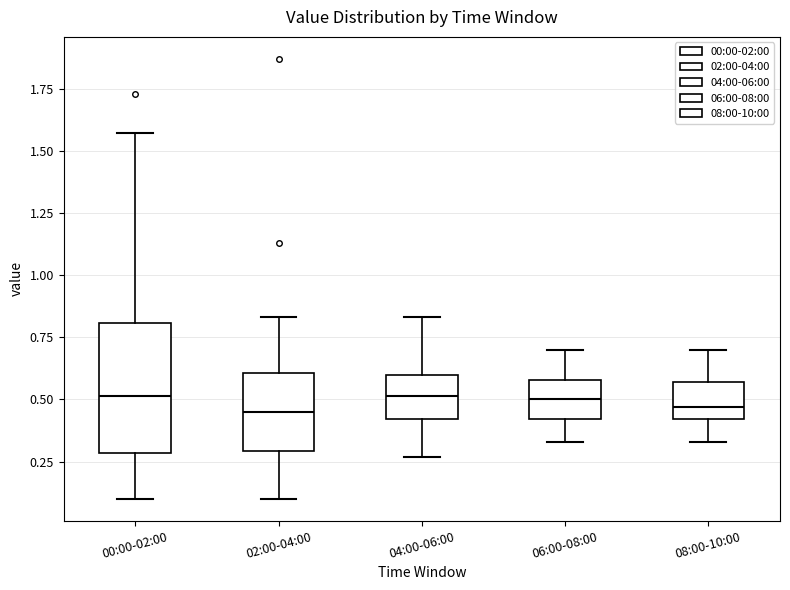

Where does the lower whisker of the box for 00:00-02:00 end on the y-axis? The values are not printed on the chart, so give them approximately, as read against the axis.

0.10